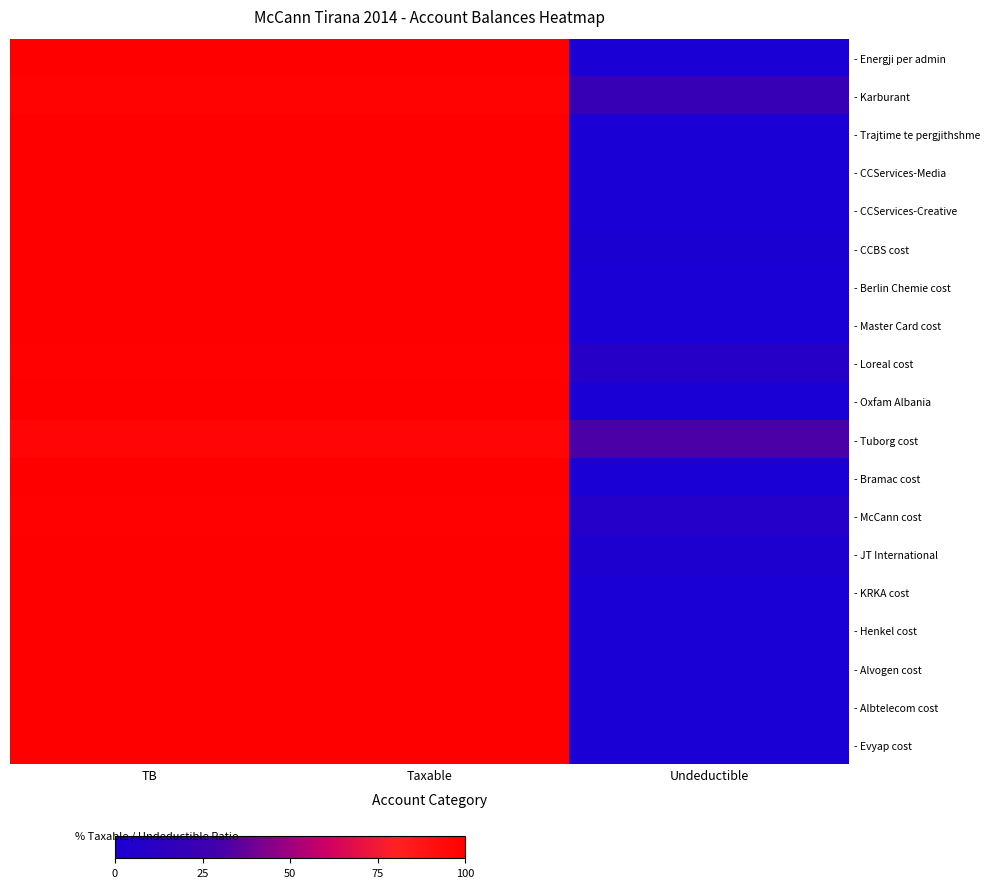

At how many categories does at least one series exceed 78?

2